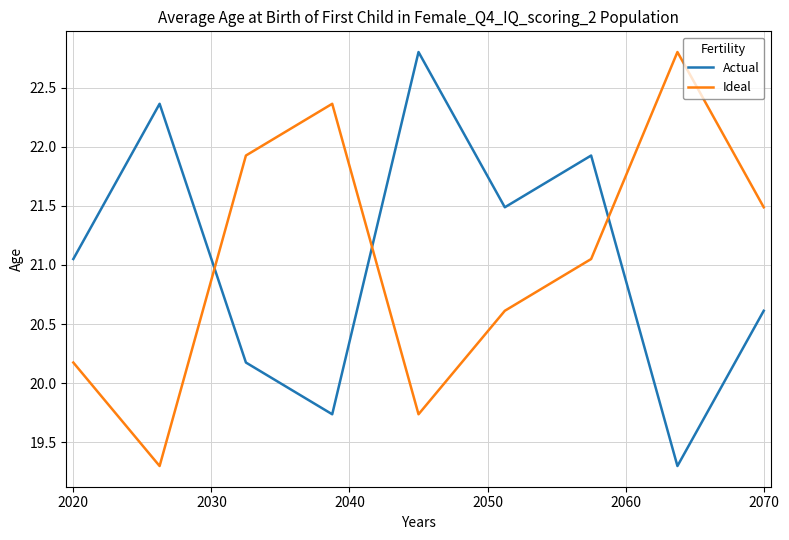

What is the difference between the maximum and minimum values in the Ideal series?

3.5